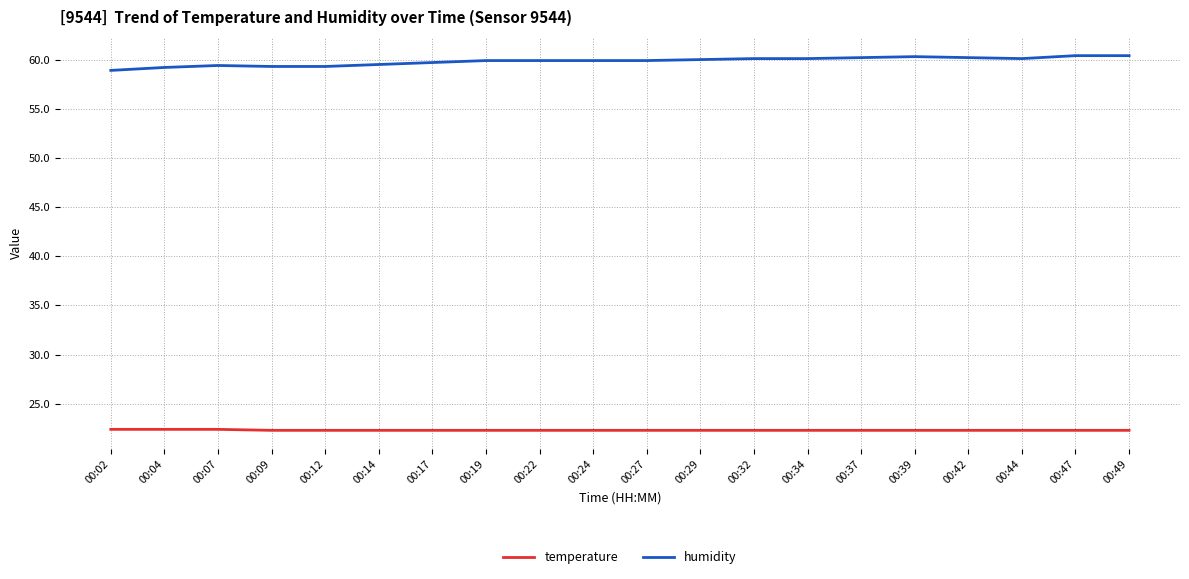

What is the total value across all series at 00:14?

81.8